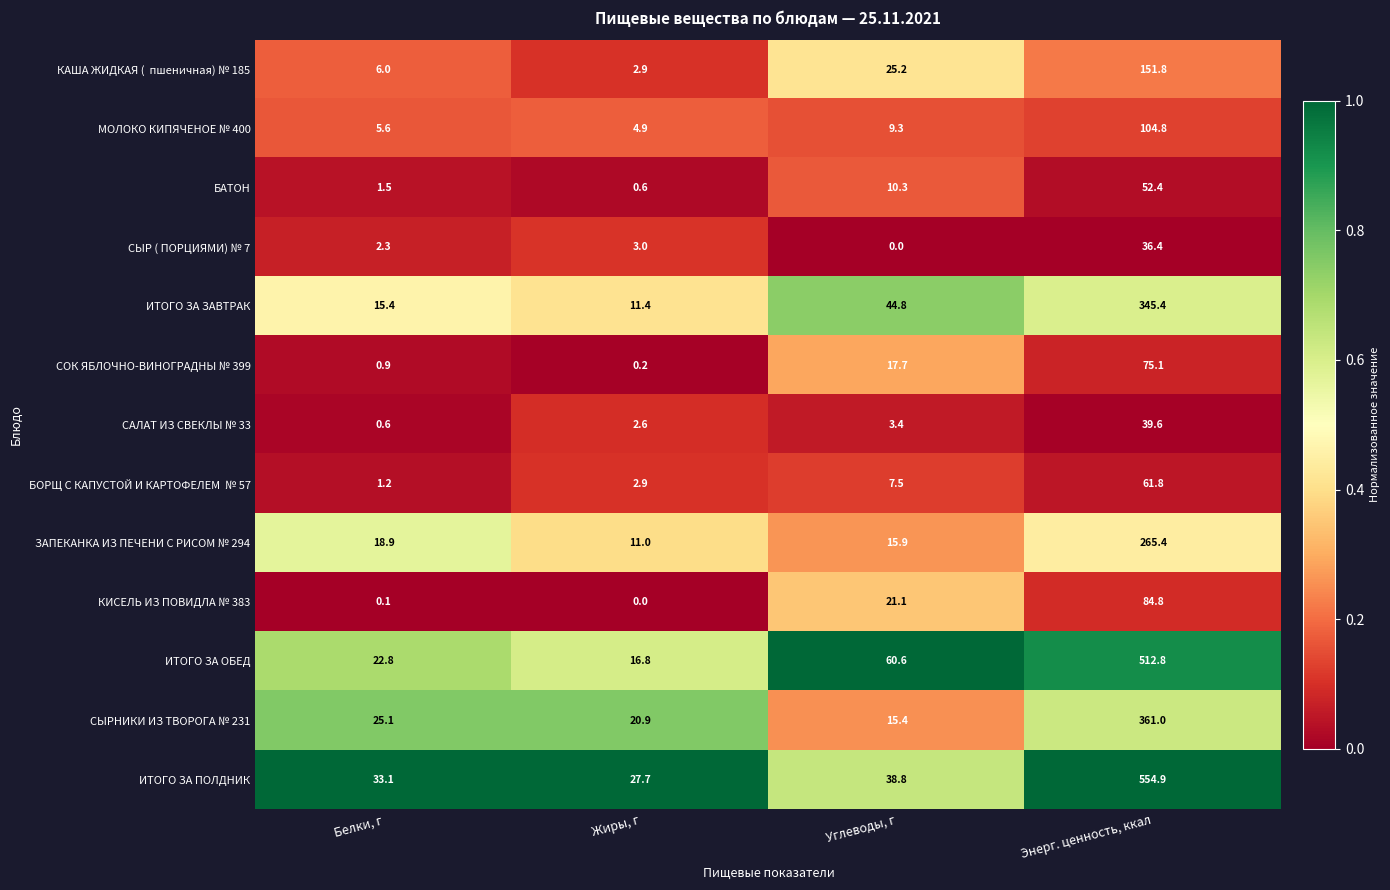

Which series has the widest spread of values?

ИТОГО ЗА ПОЛДНИК